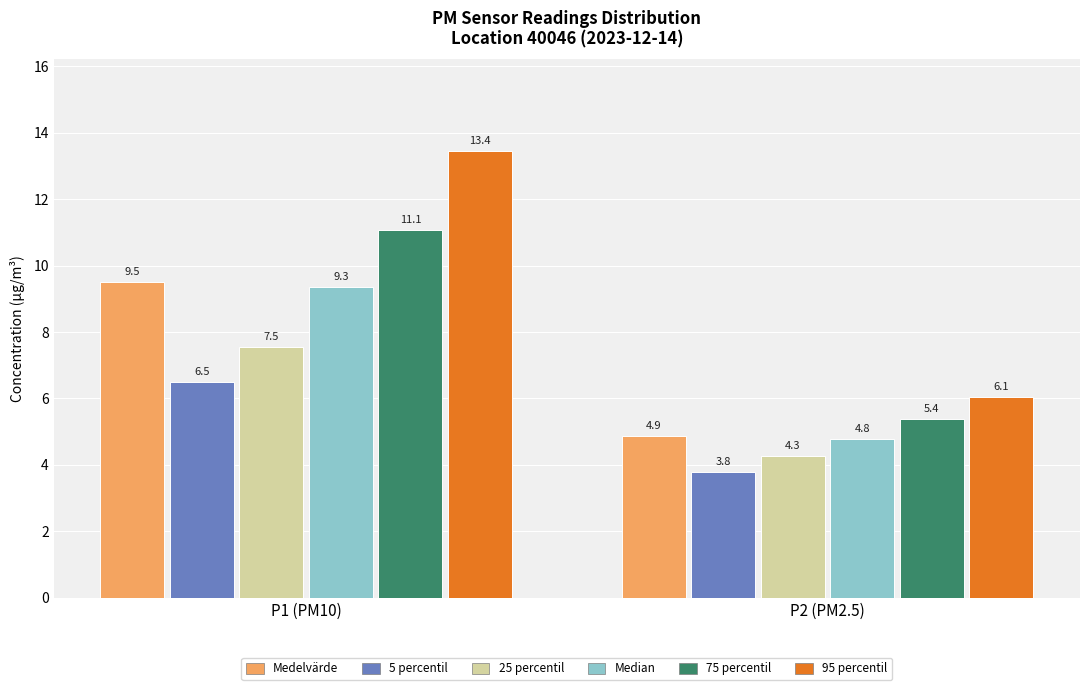

What is the approximate value of 95 percentil at P2 (PM2.5)?

6.1